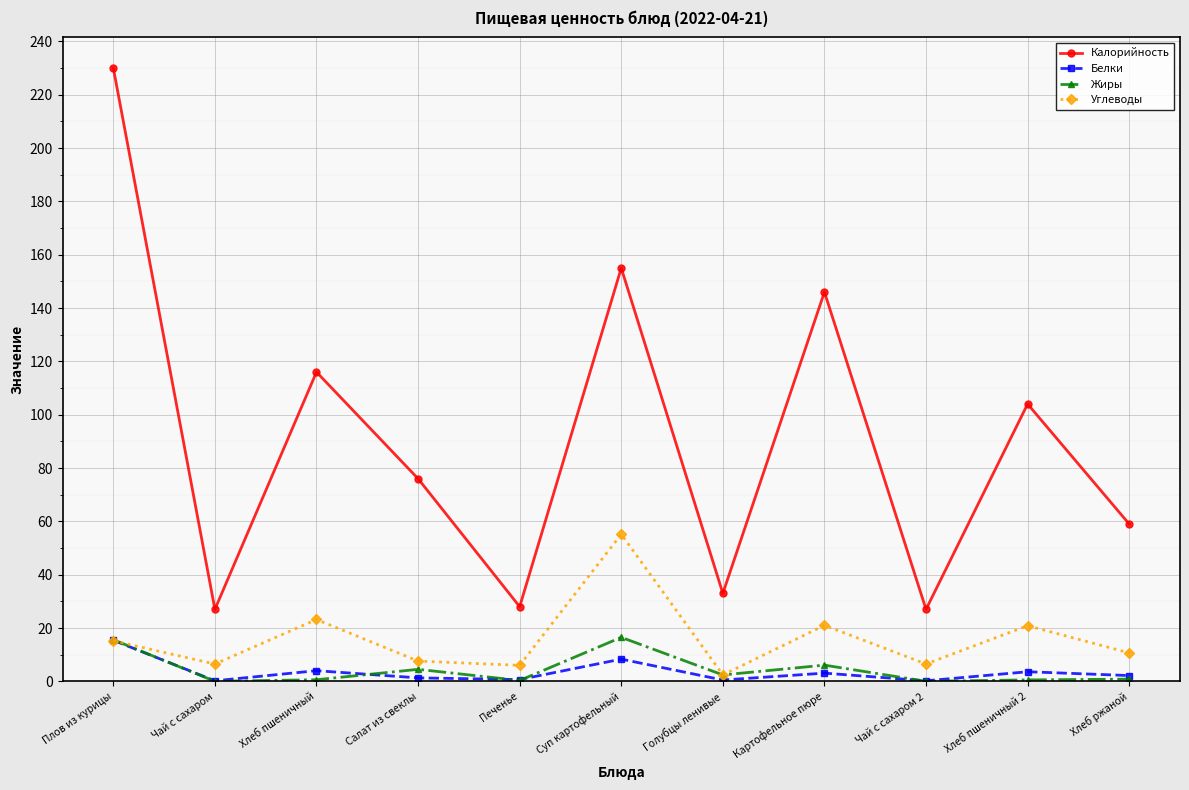

Where do Углеводы and Белки first cross each other?

Плов из курицы and Чай с сахаром